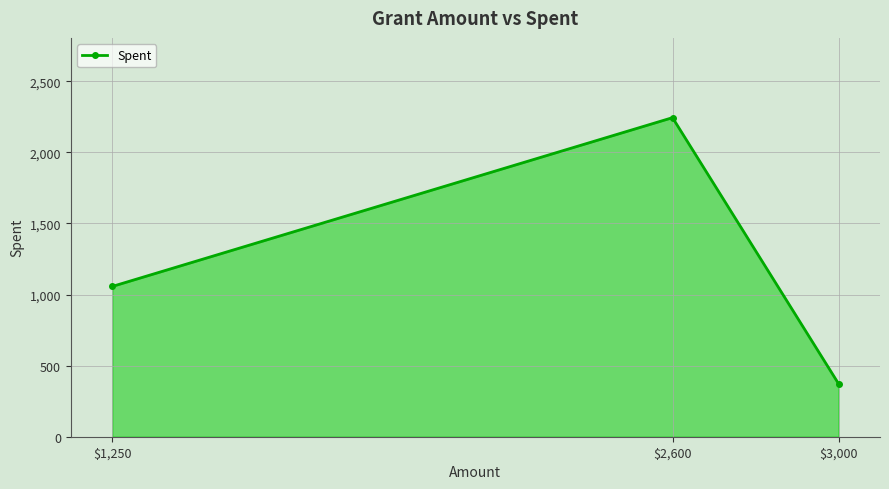

What is the difference between the maximum and second lowest values?

1186.8